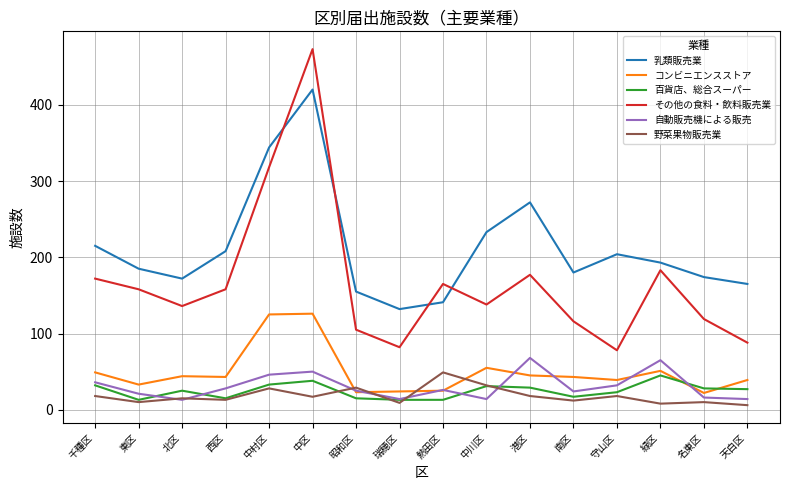

Is it true that 百貨店、総合スーパー equals 25 at 北区?

True